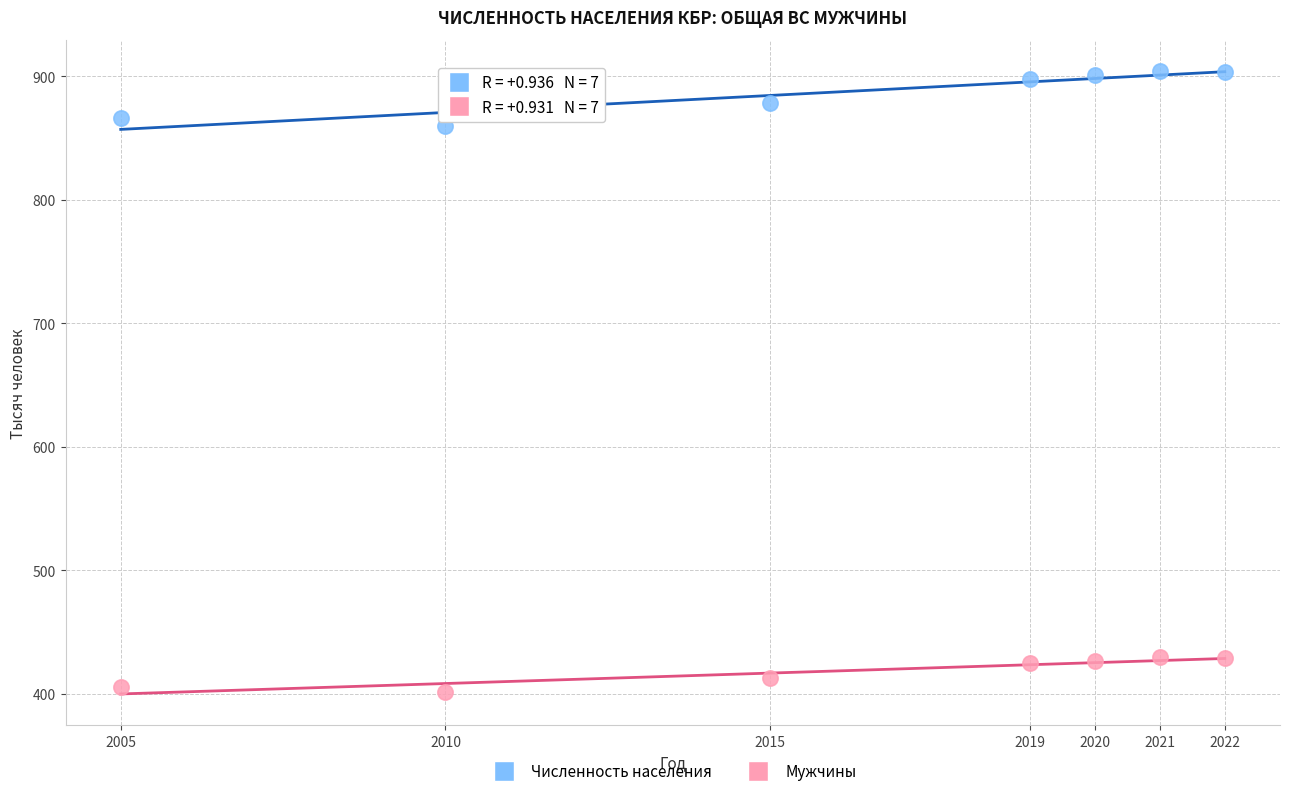

What is the X range (max minus min) for the scatter plot?

17.0